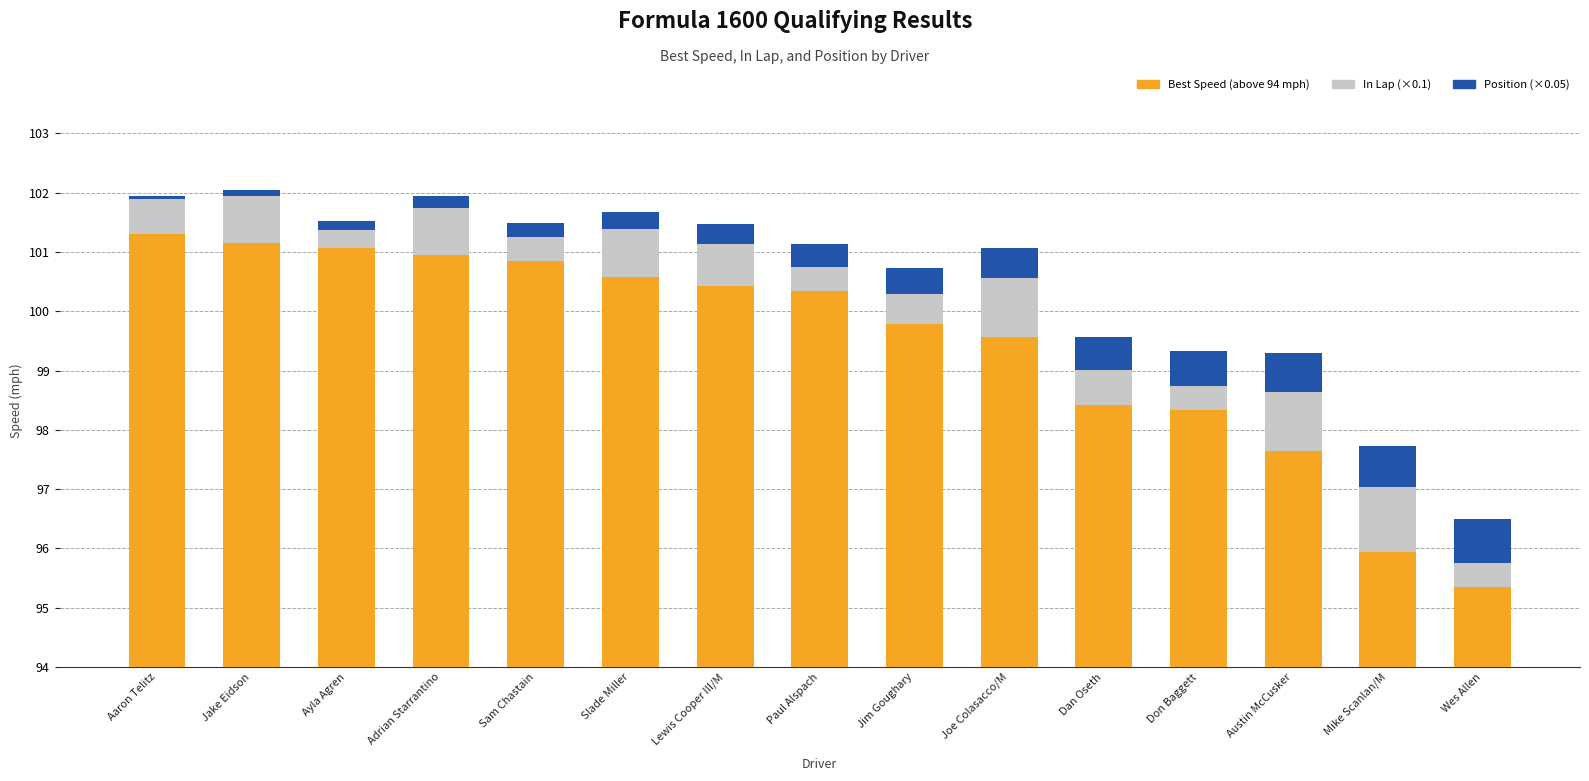

Reading right to left, what are all the values shown in this chart?

Best Speed (above 94): 1.4	1.9	3.6	4.3	4.4	5.6	5.8	6.3	6.4	6.6	6.8	6.9	7.1	7.1	7.3
In Lap (scaled): 0.4	1.1	1.0	0.4	0.6	1.0	0.5	0.4	0.7	0.8	0.4	0.8	0.3	0.8	0.6
Position (scaled): 0.8	0.7	0.7	0.6	0.5	0.5	0.5	0.4	0.3	0.3	0.2	0.2	0.2	0.1	0.0